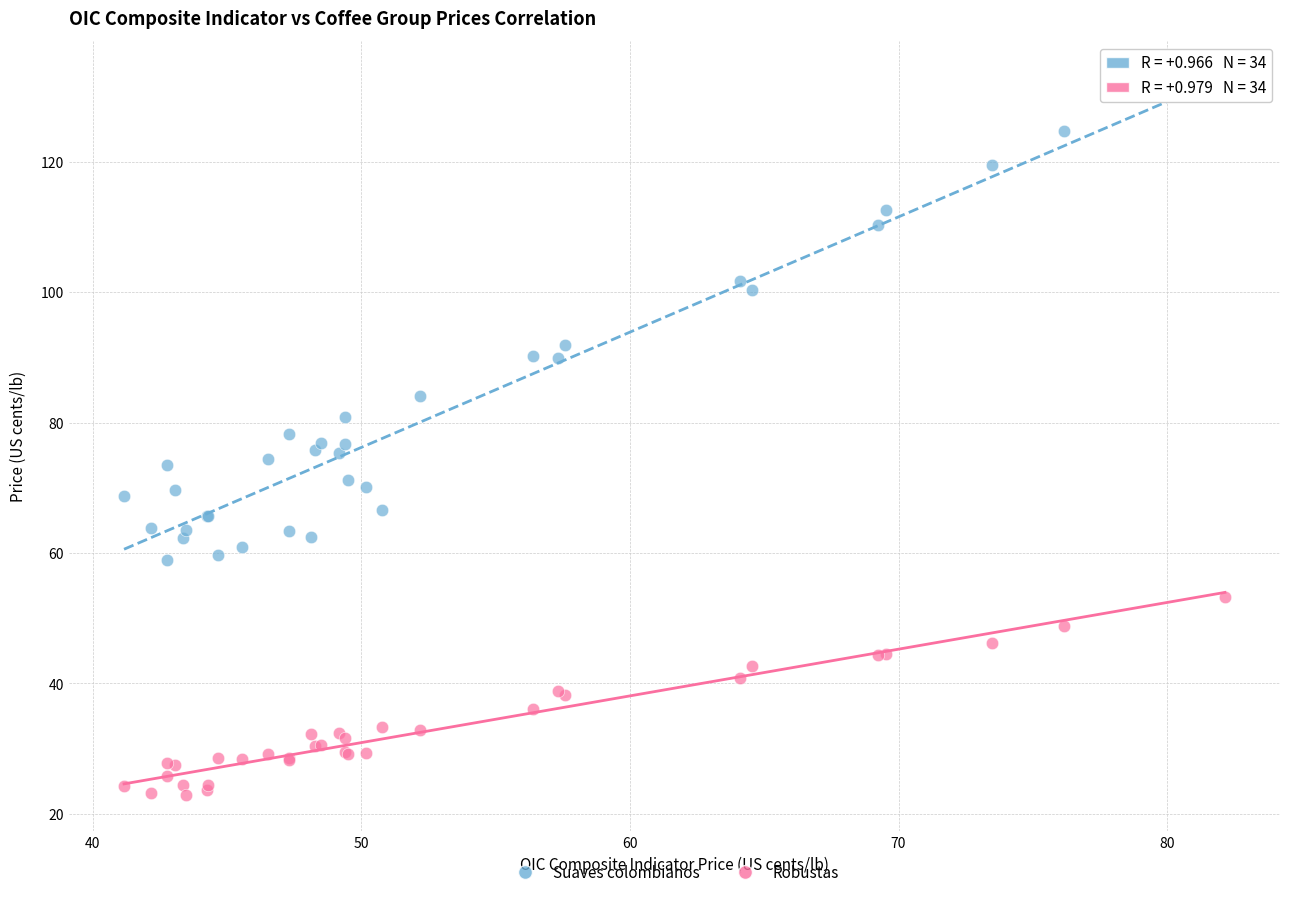

Which series contains the highest Y value?

Suaves colombianos